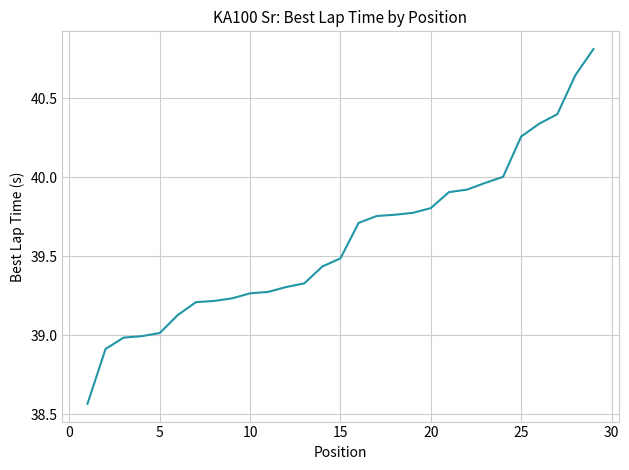

Count the number of data series in this chart.

1